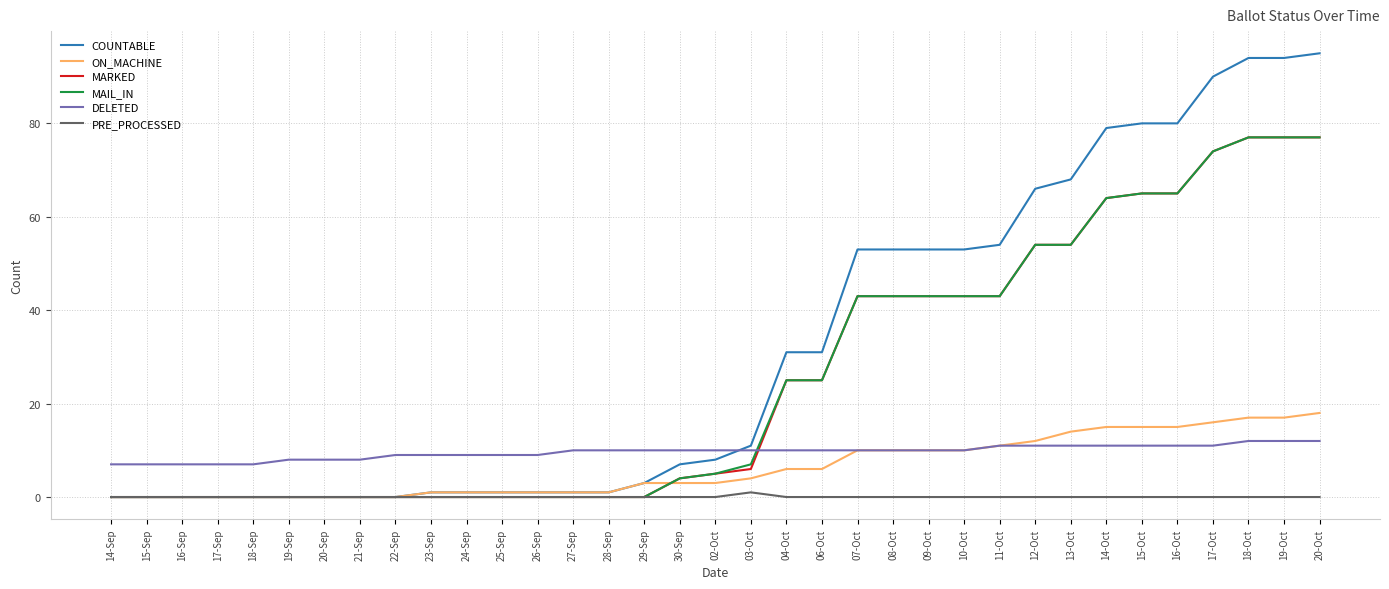

True or false: COUNTABLE has a value of 46 at 06-Oct.

False